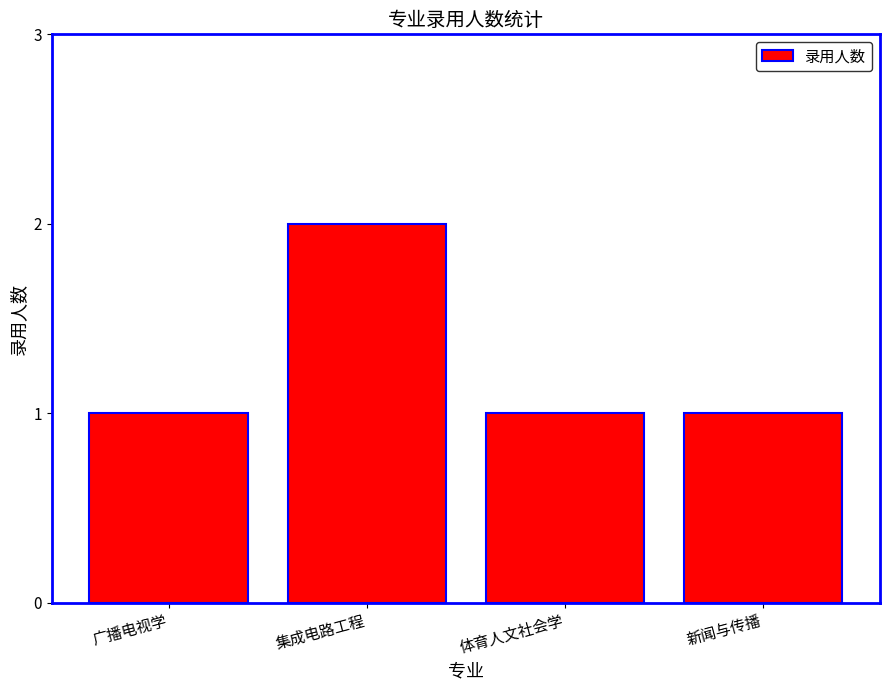

The chart shows a value of 2 at 集成电路工程. True or false?

True